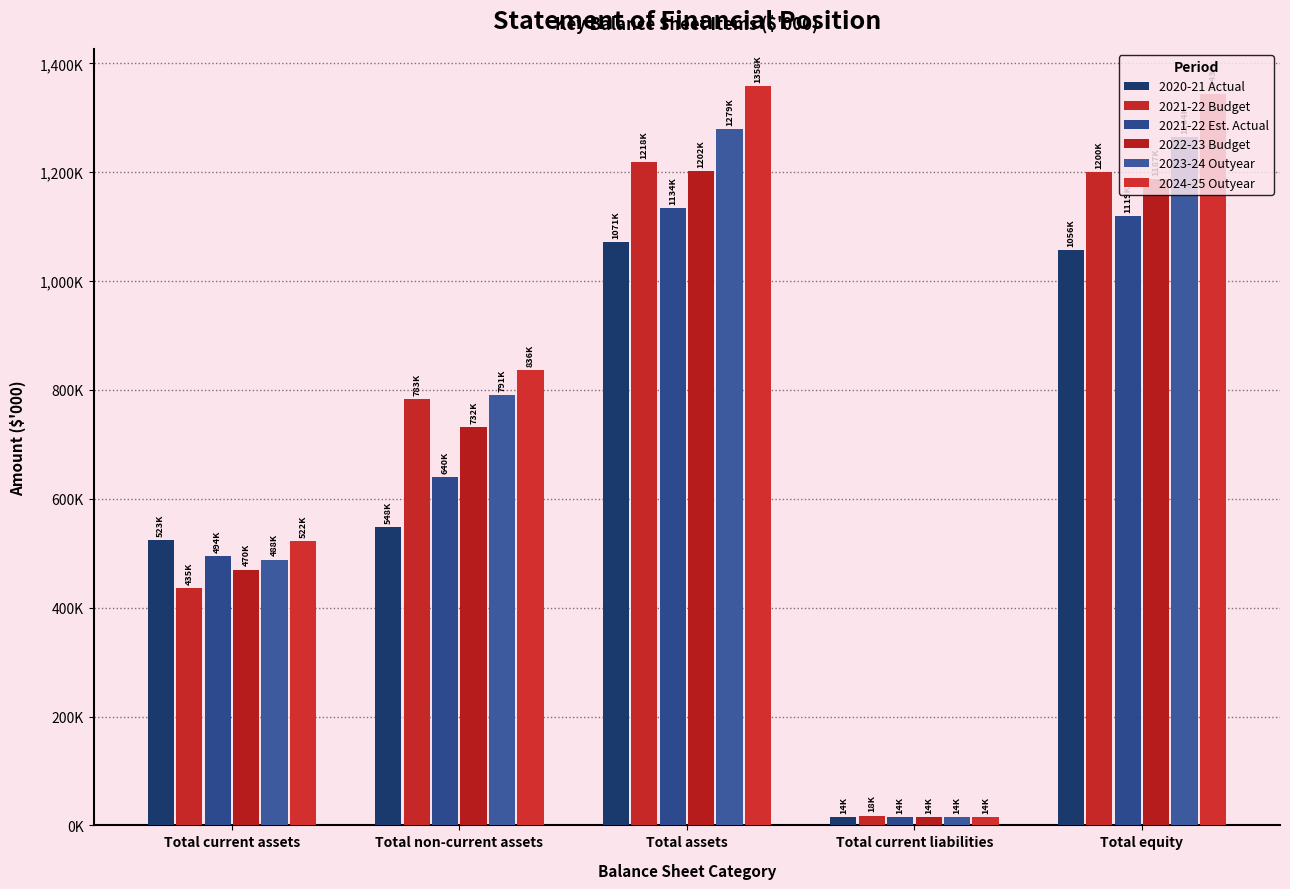

What is the label of the 2nd bar from the left?

Total non-current assets